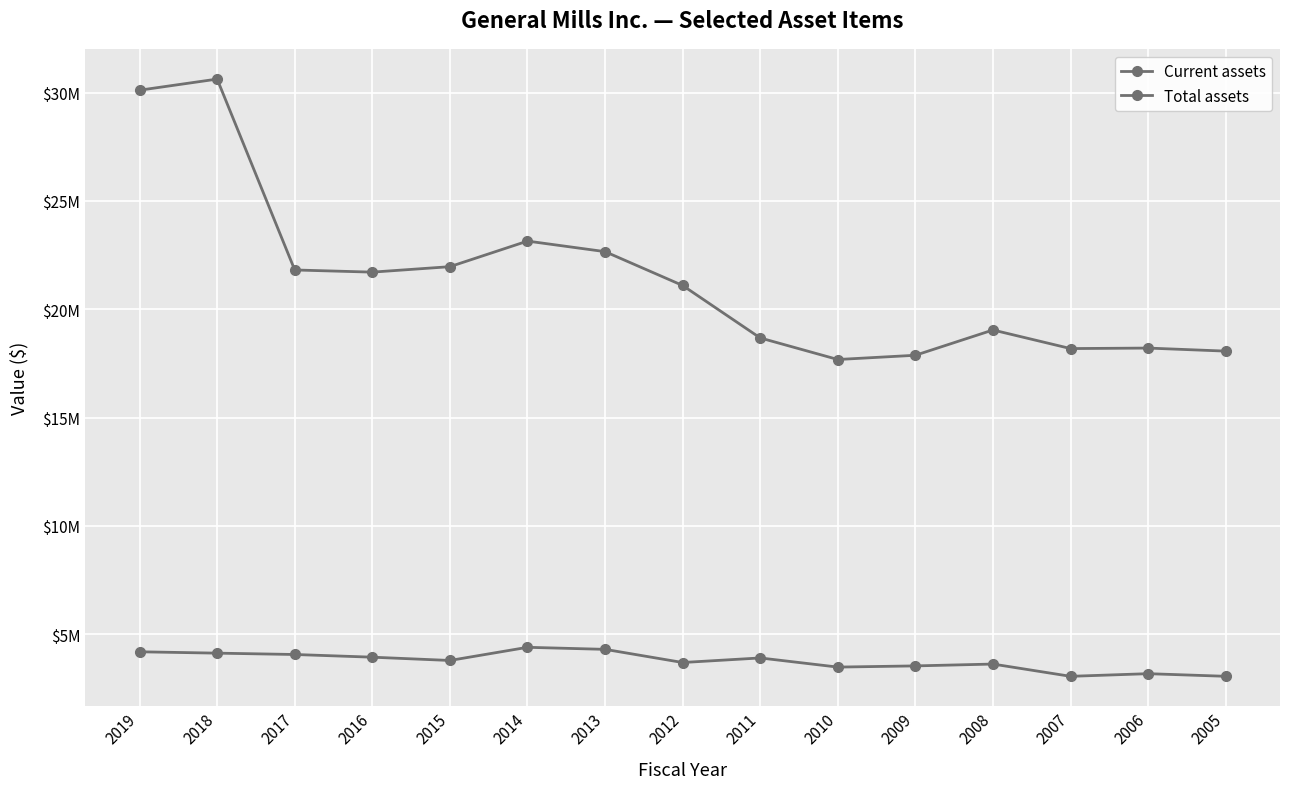

True or false: Current assets and Total assets intersect in this chart.

False